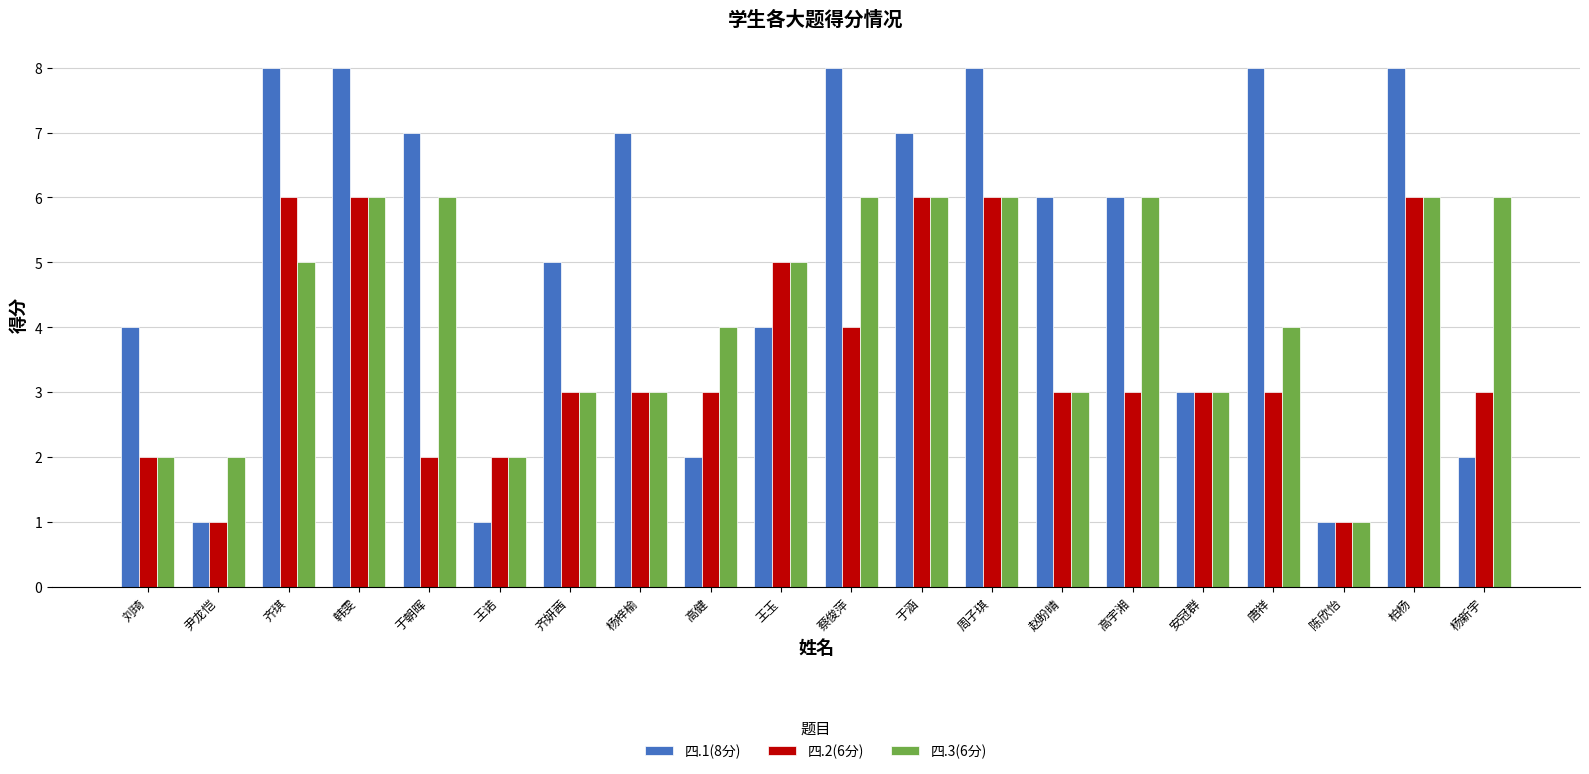

What is the highest value of the 四.2(6分) series?

6